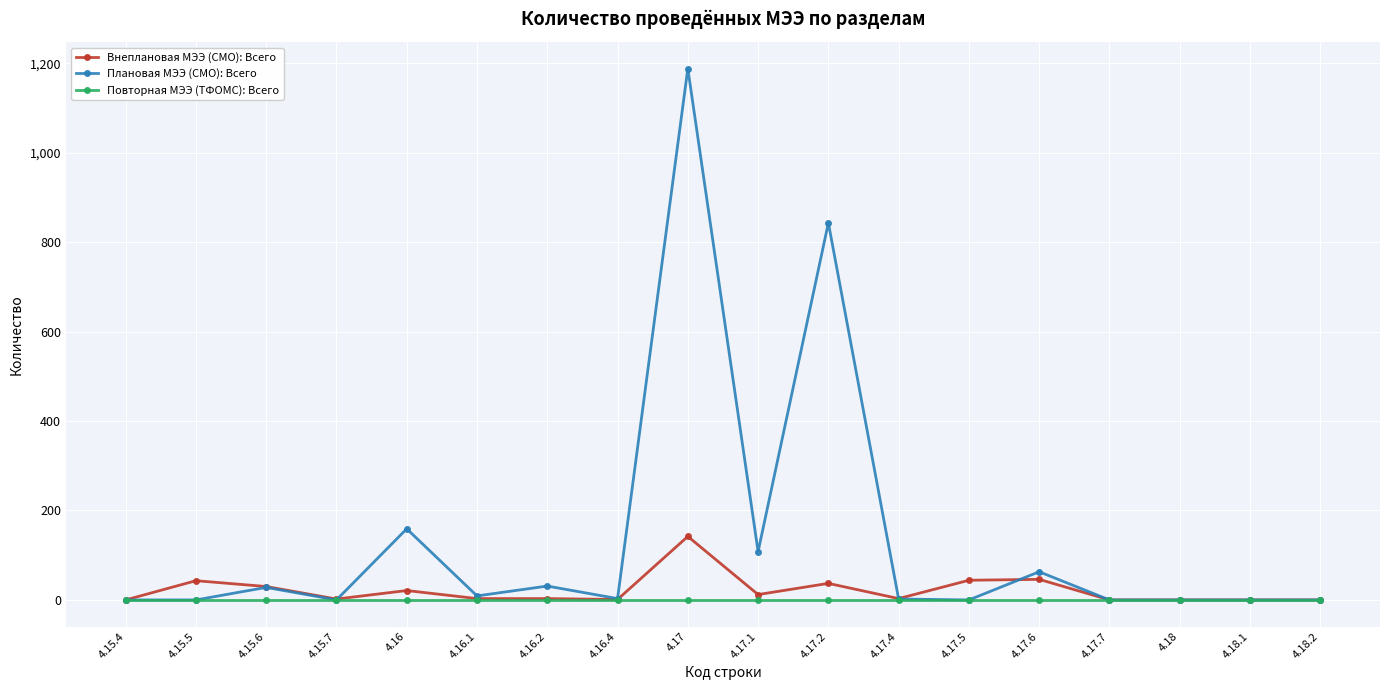

How many distinct data groups are displayed?

3